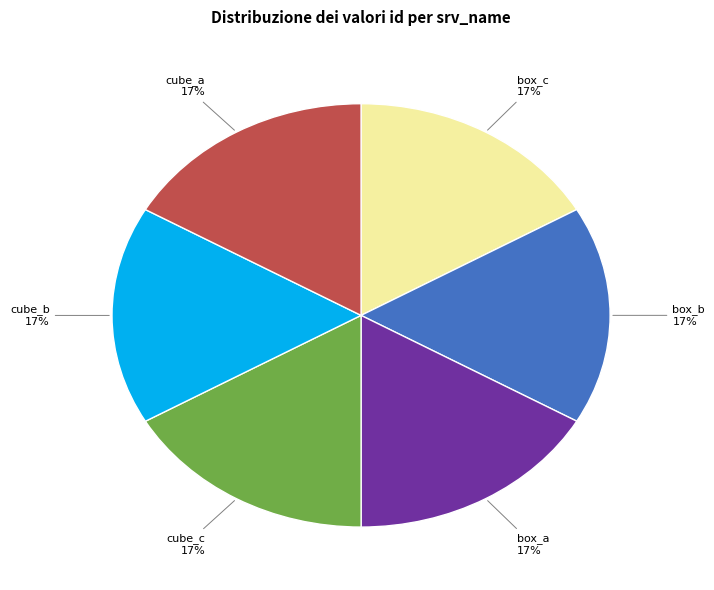

Is box_a the majority of the pie?

No